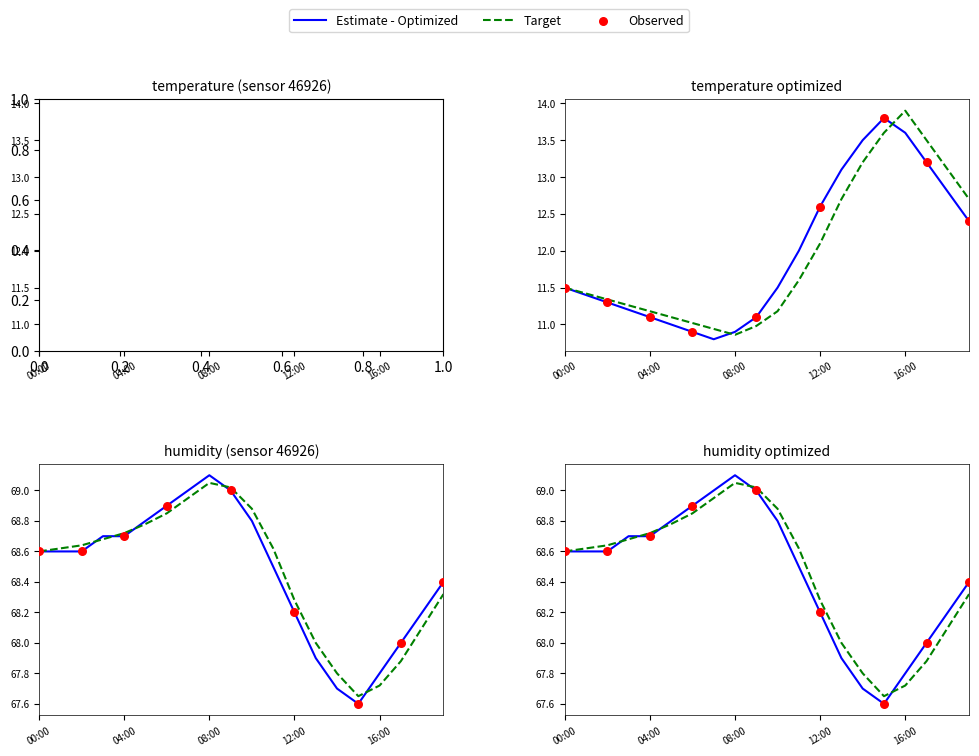

Which series reaches the maximum Y coordinate?

humidity